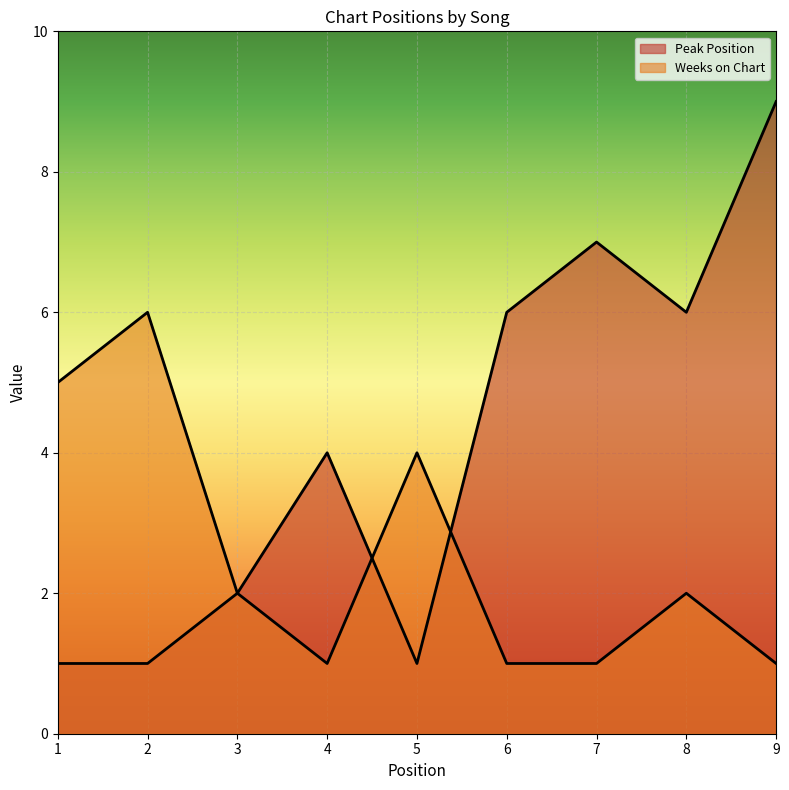

Rank the categories by Weeks on Chart value from highest to lowest.

2, 1, 5, 3, 8, 4, 6, 7, 9